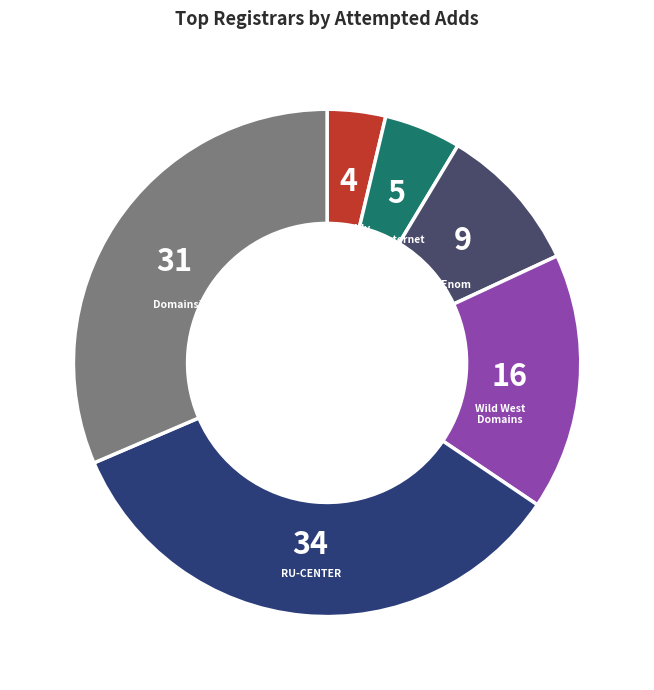

Which slice is the smallest?

GoDaddy